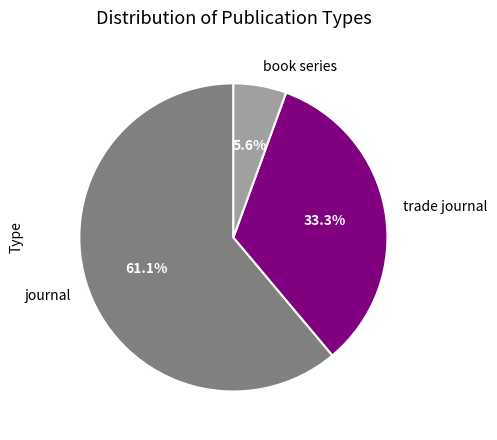

True or false: journal accounts for 71% of the total.

False